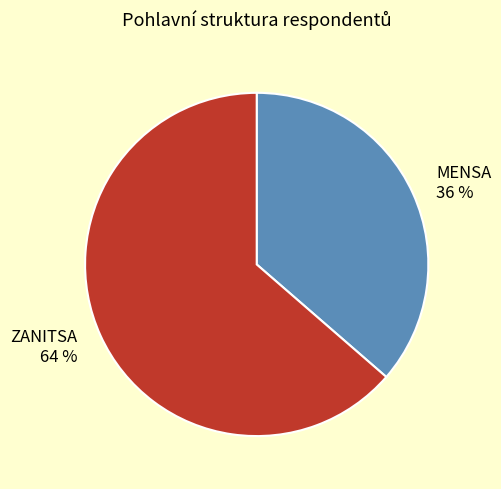

Does MENSA account for over 50% of the chart?

No